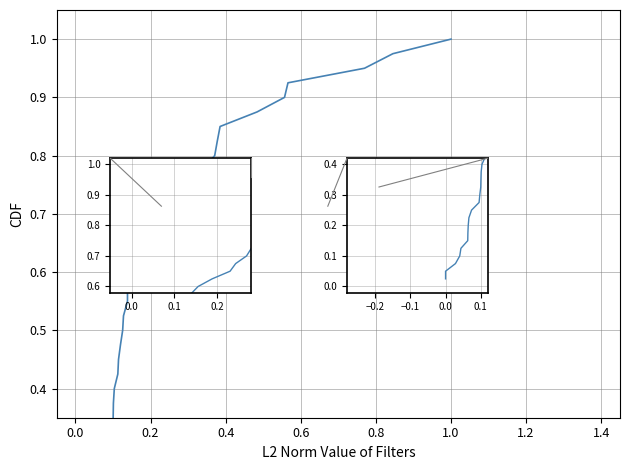

What is the difference between the maximum and second lowest values?

0.9